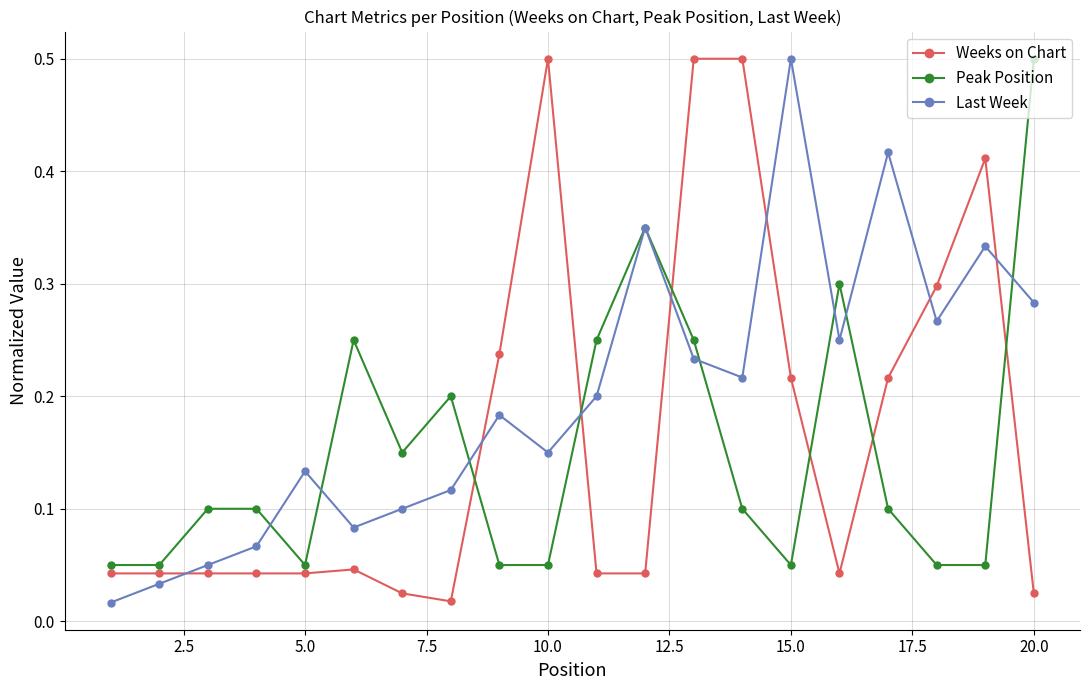

Which series has the largest total across all categories?

Last Week